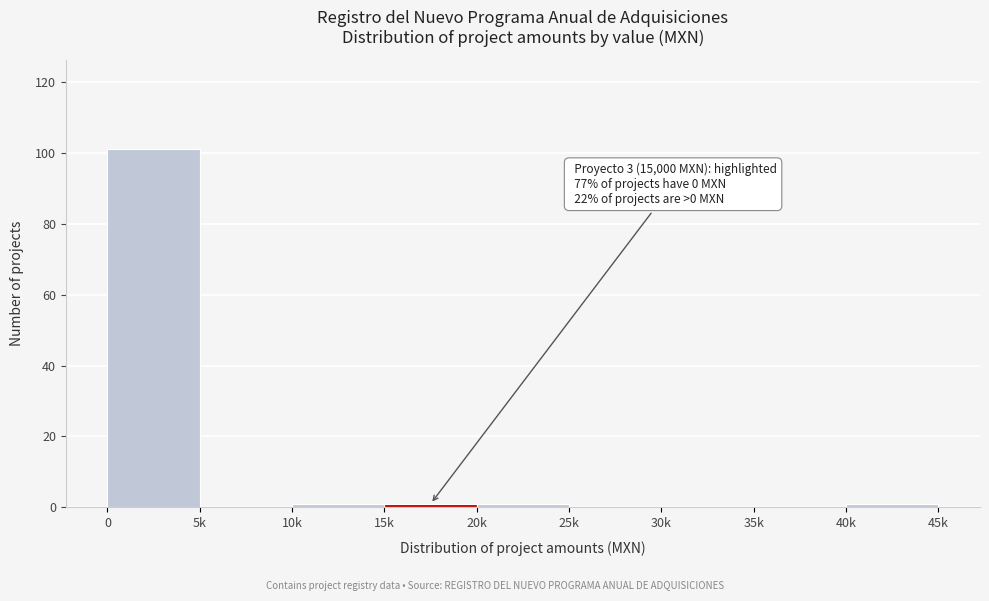

Reading left to right, transcribe all the data shown in this chart.

0=101	5k=0	10k=1	15k=1	20k=1	25k=0	30k=0	35k=0	40k=1